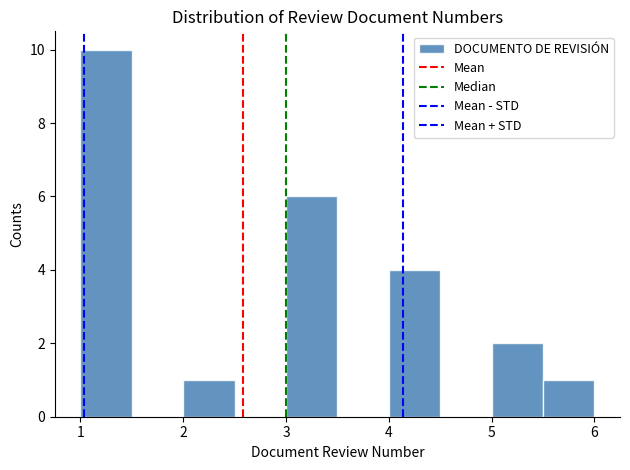

What is the height of the bar covering 5.0 to 5.5 on the x-axis? The values are not printed on the chart, so give them approximately, as read against the axis.

2